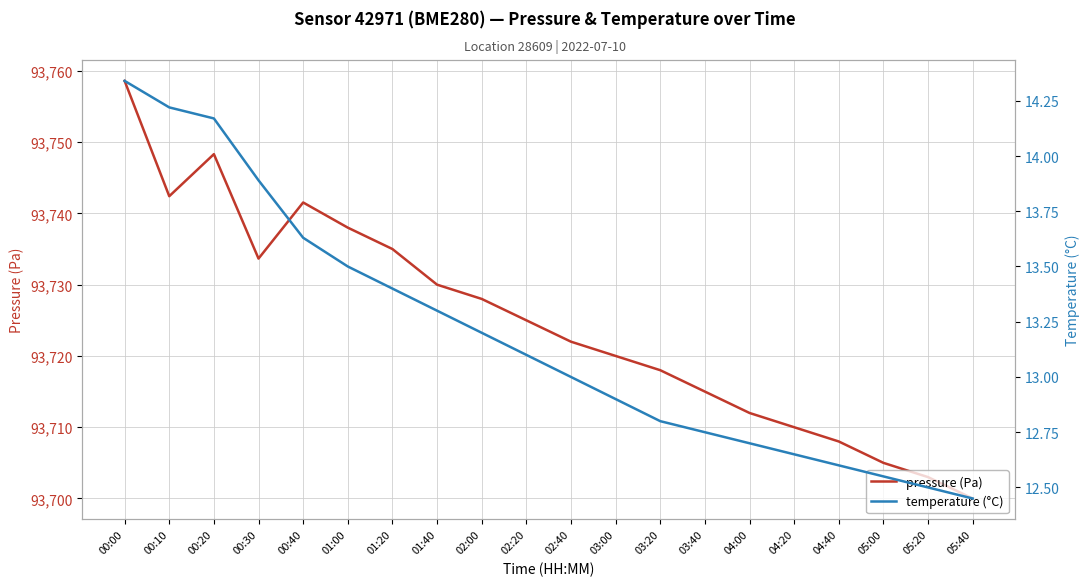

At which label does pressure (Pa) first exceed 93725?

00:00